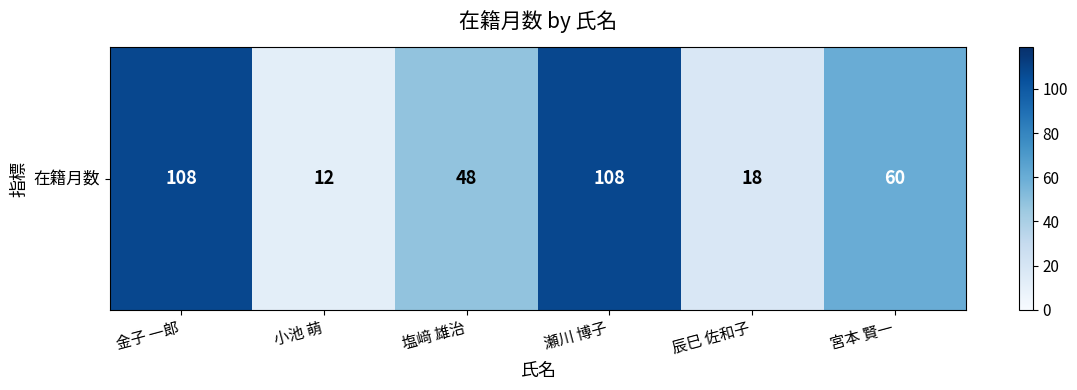

Rank the categories by value from lowest to highest.

小池 萌, 辰巳 佐和子, 塩﨑 雄治, 宮本 賢一, 金子 一郎, 瀬川 博子